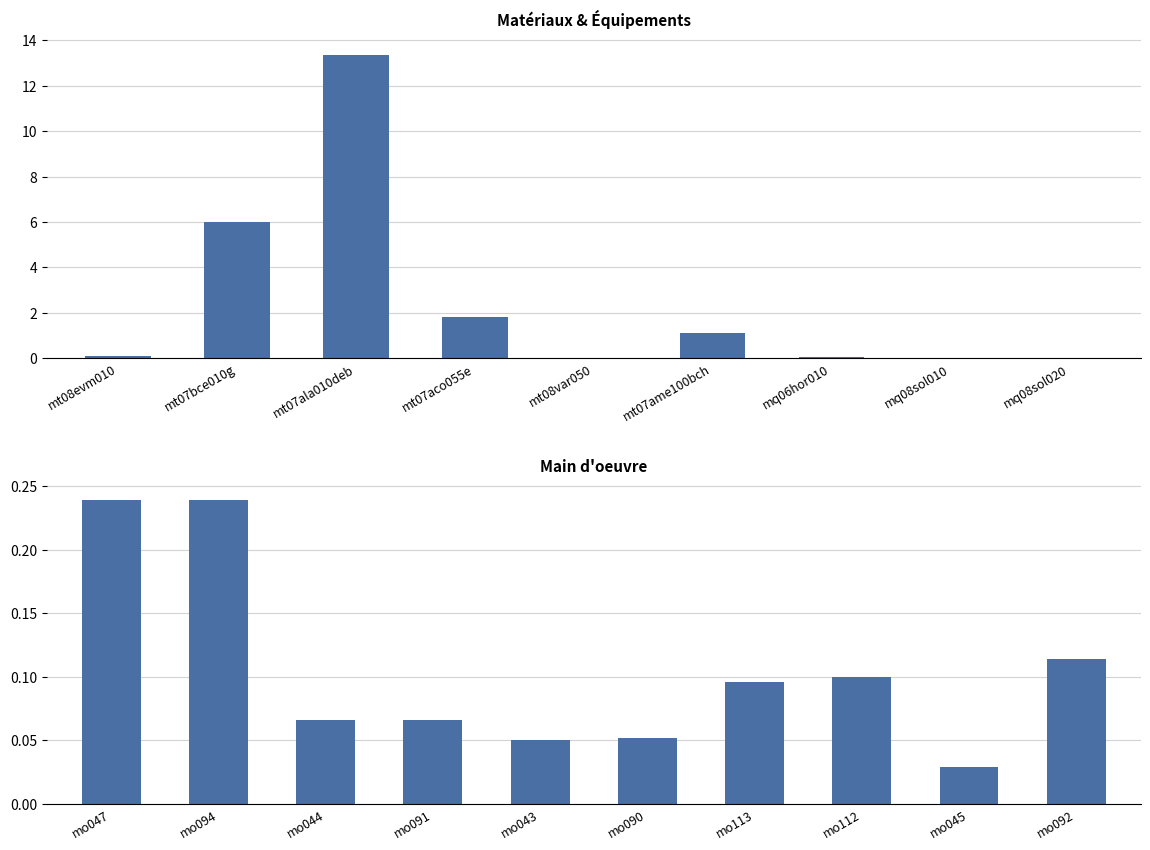

What value does the data have at mo113?

0.1